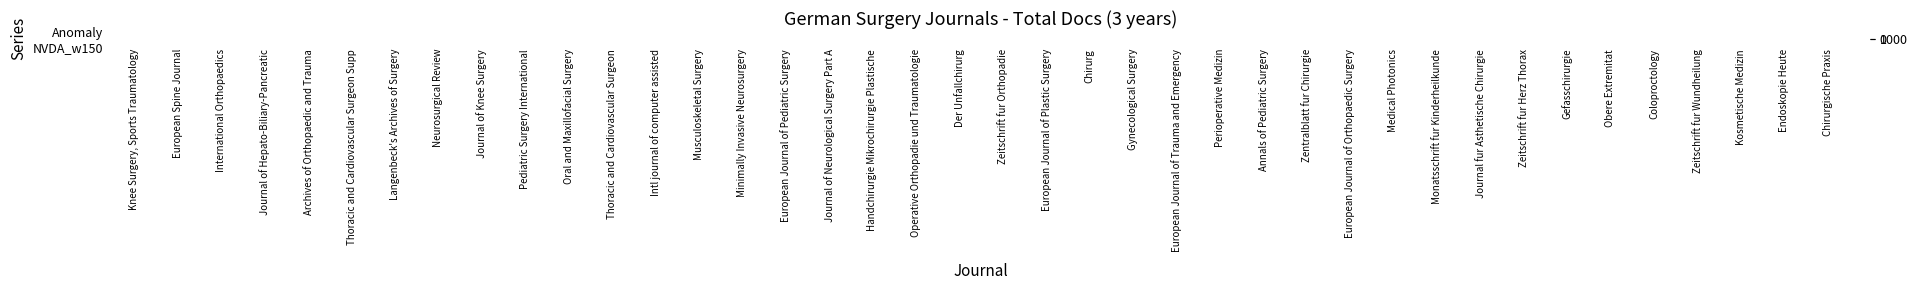

Which has a higher value, Gefasschirurgie or Langenbeck's Archives of Surgery?

Langenbeck's Archives of Surgery